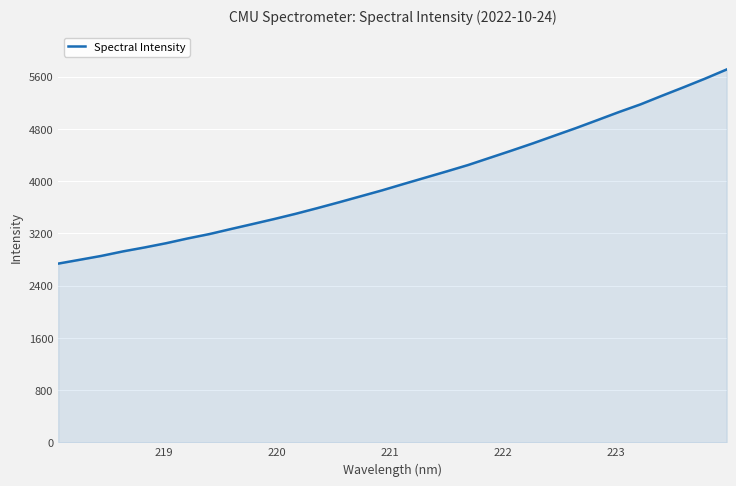

How many lines are shown in the chart?

1